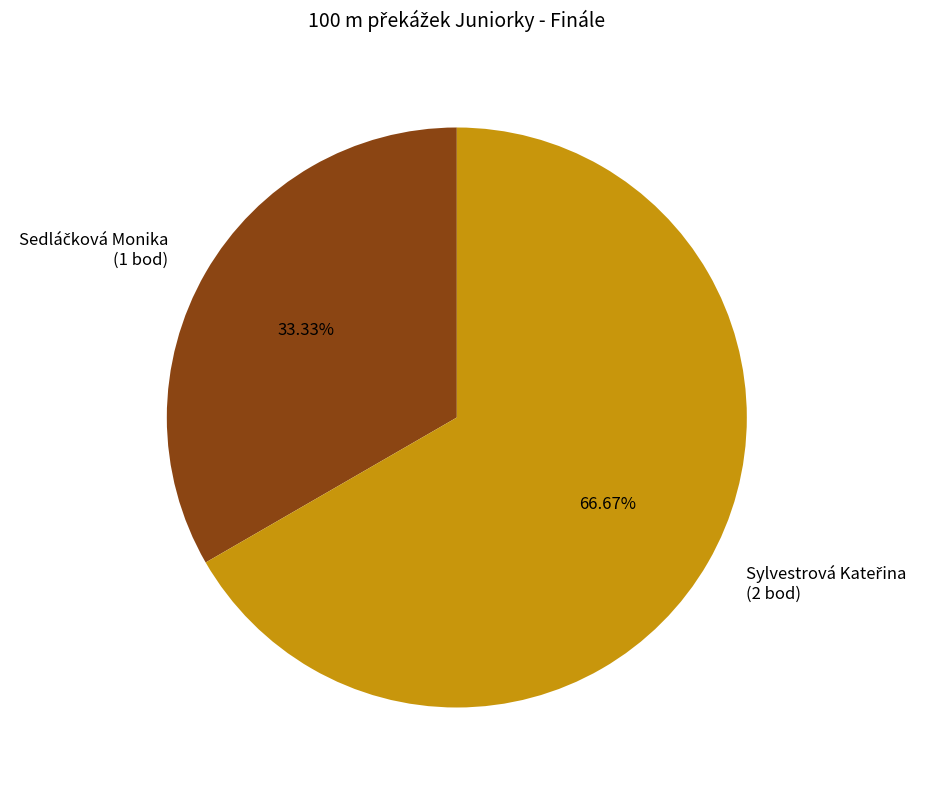

The Sylvestrová Kateřina slice represents 56% of the pie. True or false?

False